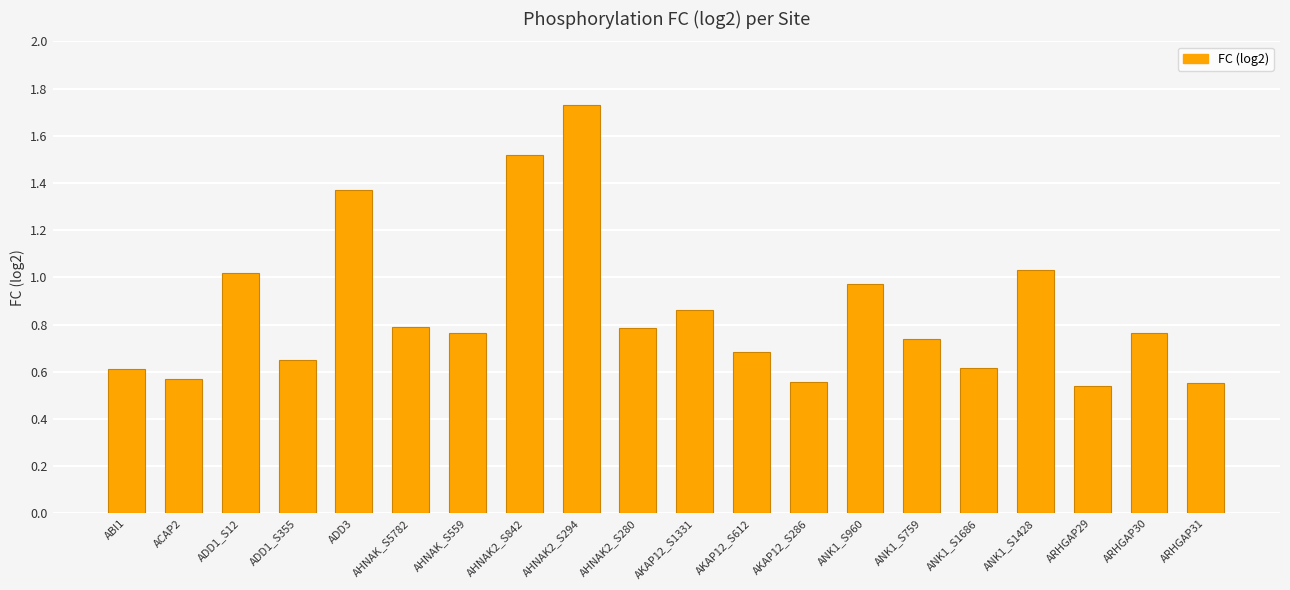

What is the change in value from ABI1 to AHNAK2_S294?

+1.1